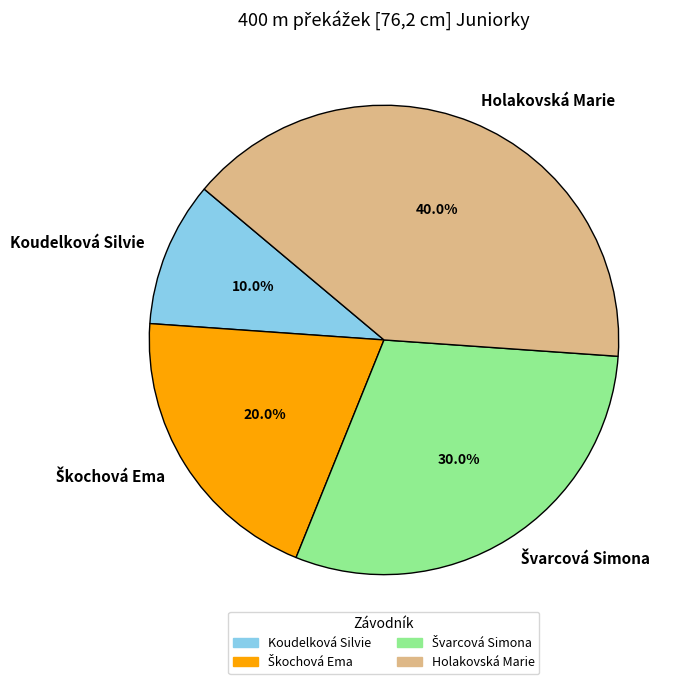

Which slice is the largest?

Holakovská Marie